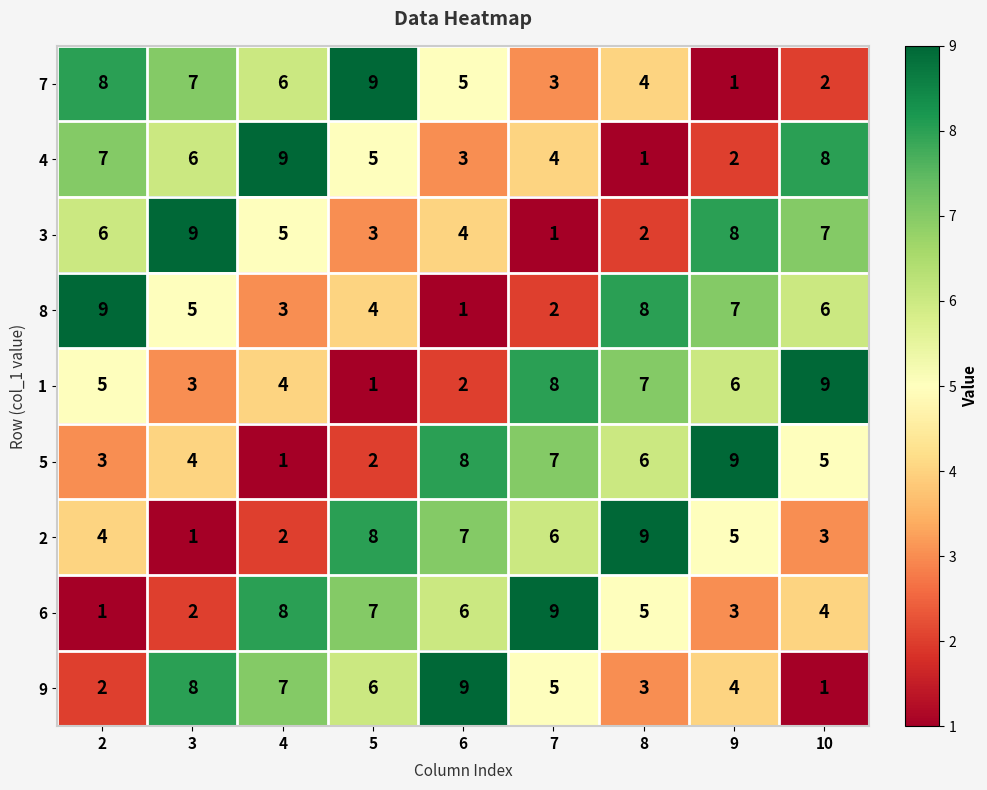

At how many categories does at least one series exceed 8?

9